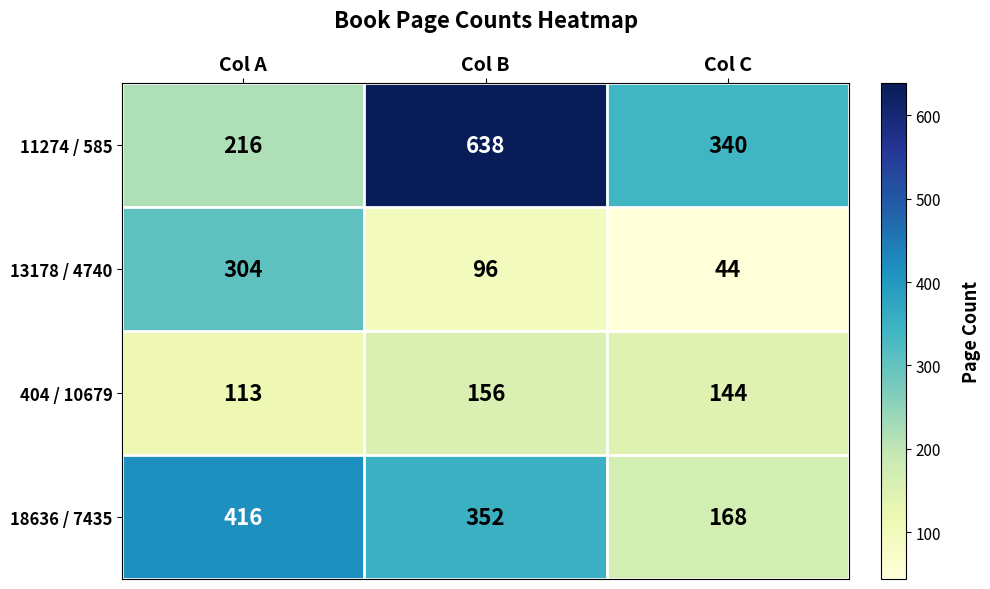

Which series has the widest spread of values?

11274 / 585